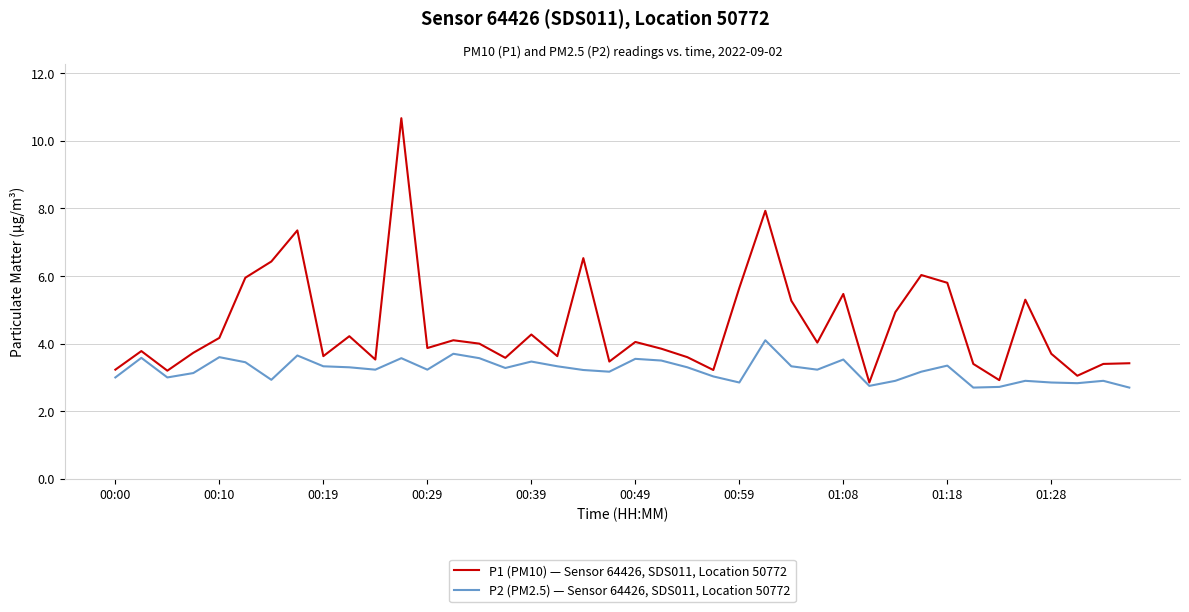

How many interior local valleys does the P1 (PM10) — Sensor 64426, SDS011, Location 50772 series have?

12